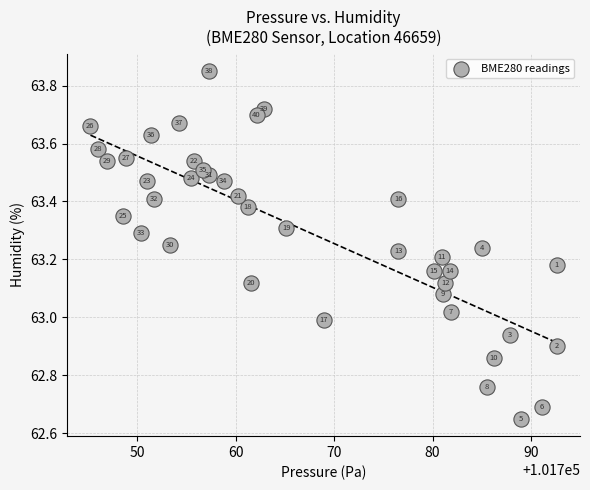

What is the range of Y values (max minus min)?

1.2